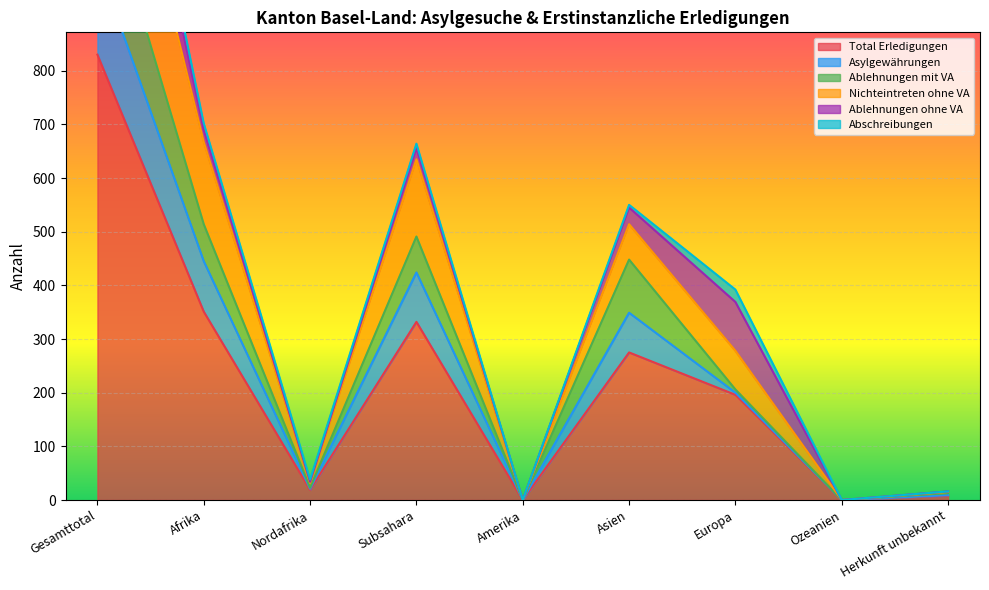

True or false: Nichteintreten ohne VA and Abschreibungen cross at least once.

False